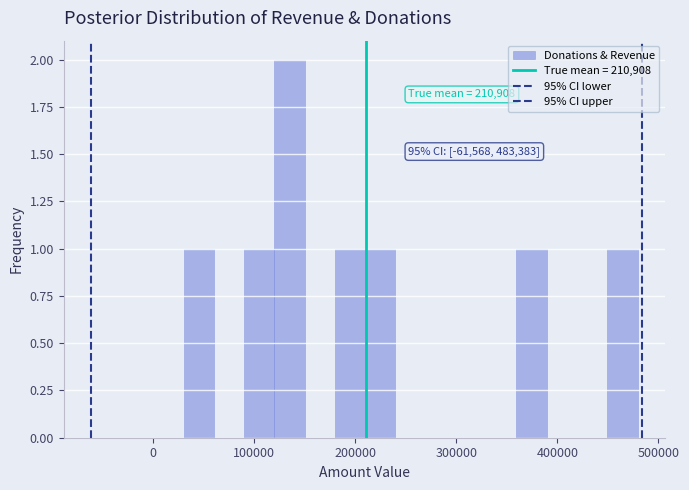

Read against the x-axis, roughly where is the centre of the tallest bar?

130000